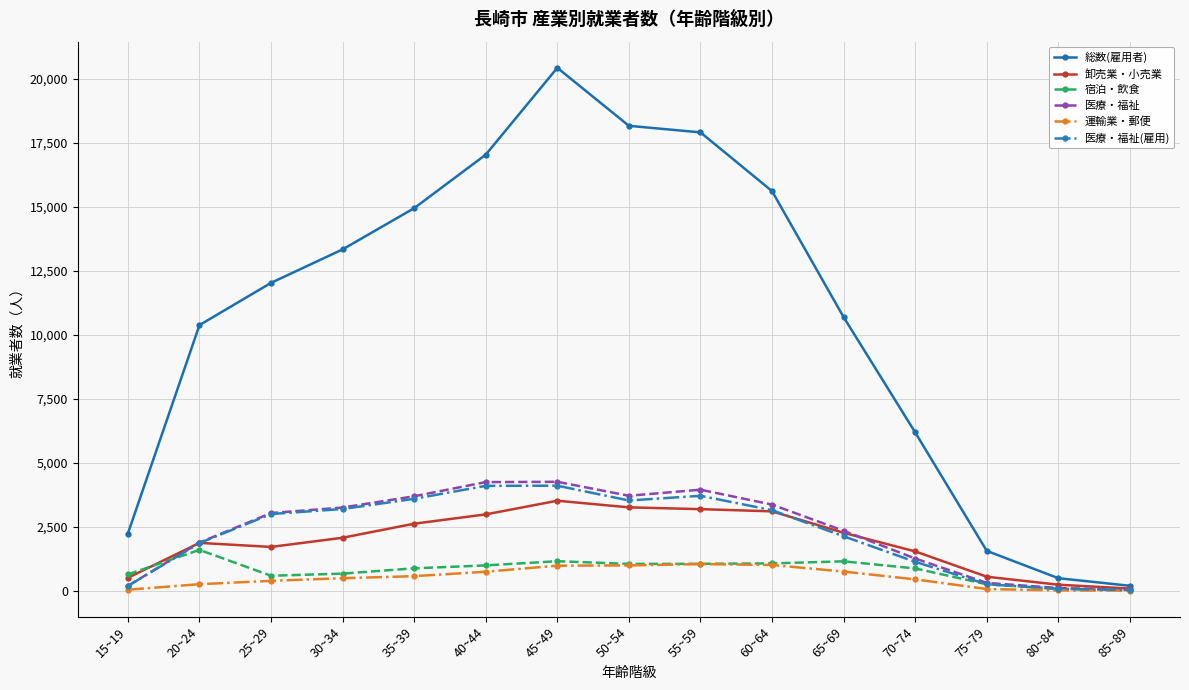

At how many categories does at least one series exceed 1251?

13